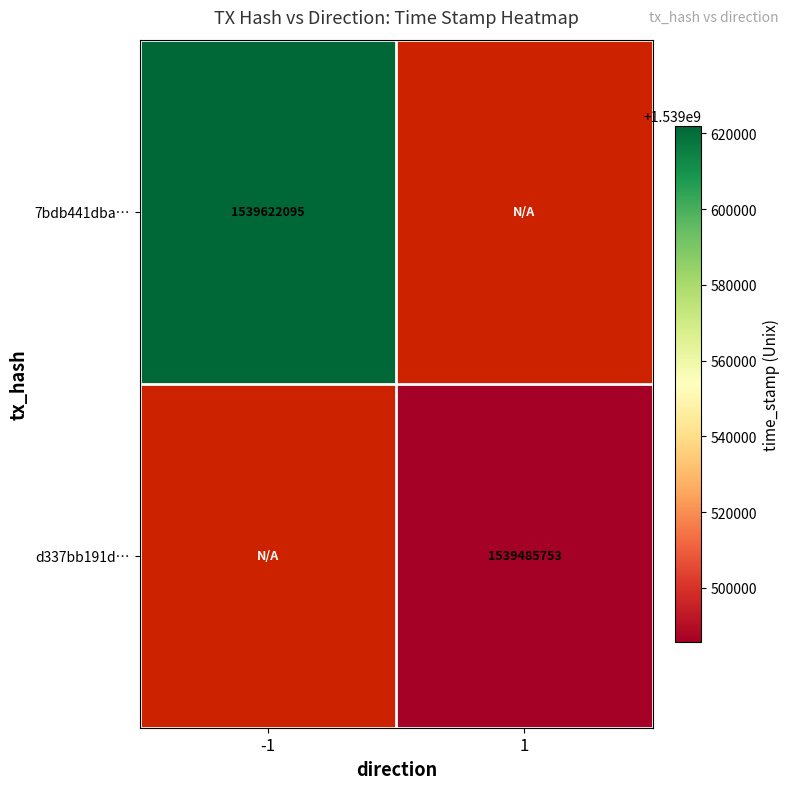

Is it true that d337bb191d… equals 2592644951.6 at 1?

False